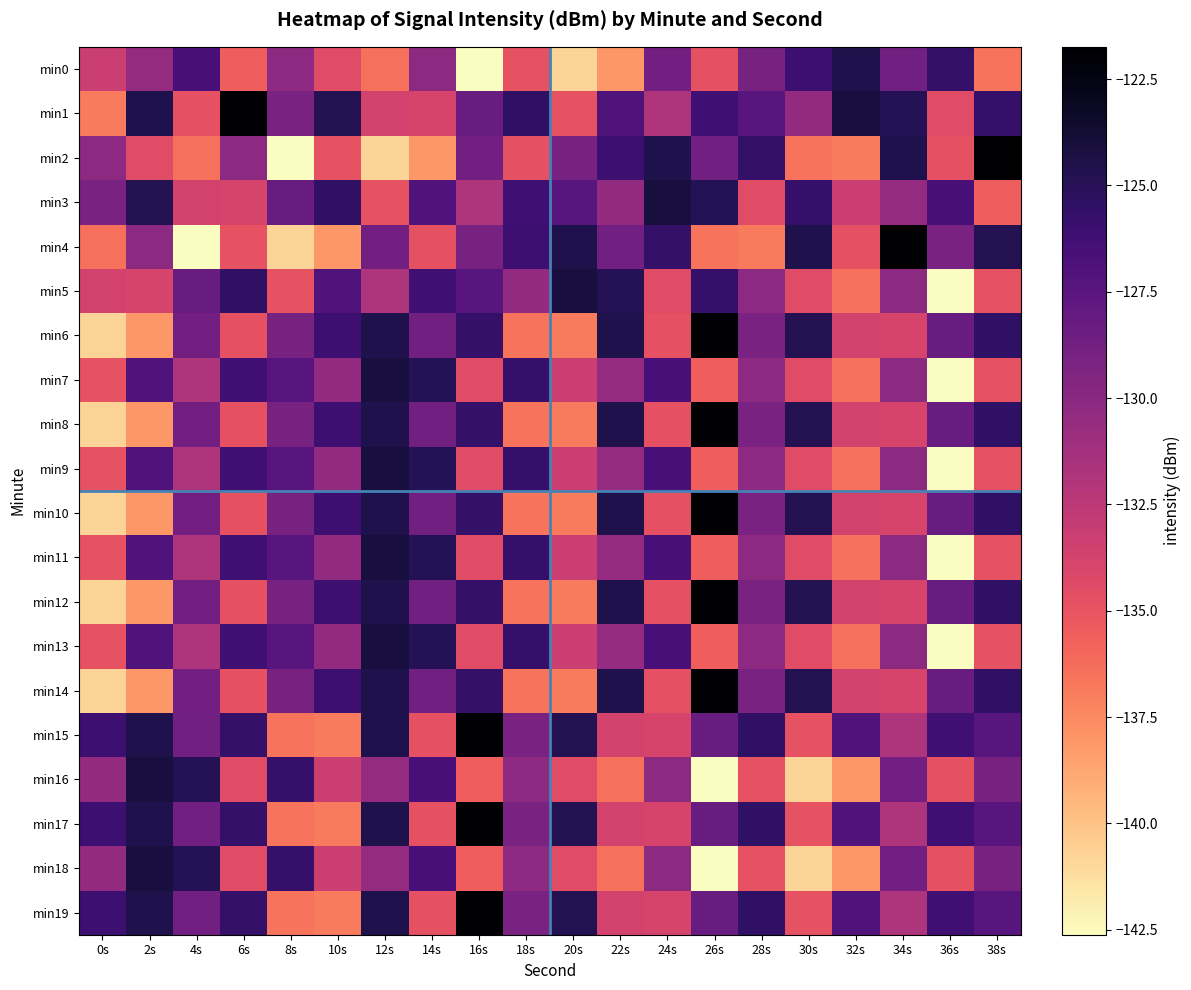

Reading left to right, transcribe all the data shown in this chart.

min0: 0s=-133.2	2s=-130.5	4s=-126.5	6s=-135.6	8s=-130.2	10s=-134.4	12s=-136.4	14s=-130.1	16s=-142.6	18s=-134.9	20s=-140.8	22s=-138.1	24s=-128.8	26s=-134.8	28s=-129.1	30s=-126.0	32s=-124.6	34s=-128.7	36s=-125.6	38s=-136.6
min1: 0s=-136.9	2s=-124.5	4s=-134.7	6s=-121.7	8s=-129.1	10s=-124.8	12s=-133.7	14s=-133.8	16s=-128.3	18s=-125.4	20s=-134.9	22s=-127.0	24s=-131.8	26s=-126.2	28s=-127.4	30s=-130.4	32s=-124.1	34s=-124.9	36s=-134.4	38s=-125.7
min2: 0s=-130.2	2s=-134.4	4s=-136.4	6s=-130.1	8s=-142.6	10s=-134.9	12s=-140.8	14s=-138.1	16s=-128.8	18s=-134.8	20s=-129.1	22s=-126.0	24s=-124.6	26s=-128.7	28s=-125.6	30s=-136.6	32s=-136.9	34s=-124.5	36s=-134.7	38s=-121.7
min3: 0s=-129.1	2s=-124.8	4s=-133.7	6s=-133.8	8s=-128.3	10s=-125.4	12s=-134.9	14s=-127.0	16s=-131.8	18s=-126.2	20s=-127.4	22s=-130.4	24s=-124.1	26s=-124.9	28s=-134.4	30s=-125.7	32s=-133.2	34s=-130.5	36s=-126.5	38s=-135.6
min4: 0s=-136.4	2s=-130.1	4s=-142.6	6s=-134.9	8s=-140.8	10s=-138.1	12s=-128.8	14s=-134.8	16s=-129.1	18s=-126.0	20s=-124.6	22s=-128.7	24s=-125.6	26s=-136.6	28s=-136.9	30s=-124.5	32s=-134.7	34s=-121.7	36s=-129.1	38s=-124.8
min5: 0s=-133.7	2s=-133.8	4s=-128.3	6s=-125.4	8s=-134.9	10s=-127.0	12s=-131.8	14s=-126.2	16s=-127.4	18s=-130.4	20s=-124.1	22s=-124.9	24s=-134.4	26s=-125.7	28s=-130.2	30s=-134.4	32s=-136.4	34s=-130.1	36s=-142.6	38s=-134.9
min6: 0s=-140.8	2s=-138.1	4s=-128.8	6s=-134.8	8s=-129.1	10s=-126.0	12s=-124.6	14s=-128.7	16s=-125.6	18s=-136.6	20s=-136.9	22s=-124.5	24s=-134.7	26s=-121.7	28s=-129.1	30s=-124.8	32s=-133.7	34s=-133.8	36s=-128.3	38s=-125.4
min7: 0s=-134.9	2s=-127.0	4s=-131.8	6s=-126.2	8s=-127.4	10s=-130.4	12s=-124.1	14s=-124.9	16s=-134.4	18s=-125.7	20s=-133.2	22s=-130.5	24s=-126.5	26s=-135.6	28s=-130.2	30s=-134.4	32s=-136.4	34s=-130.1	36s=-142.6	38s=-134.9
min8: 0s=-140.8	2s=-138.1	4s=-128.8	6s=-134.8	8s=-129.1	10s=-126.0	12s=-124.6	14s=-128.7	16s=-125.6	18s=-136.6	20s=-136.9	22s=-124.5	24s=-134.7	26s=-121.7	28s=-129.1	30s=-124.8	32s=-133.7	34s=-133.8	36s=-128.3	38s=-125.4
min9: 0s=-134.9	2s=-127.0	4s=-131.8	6s=-126.2	8s=-127.4	10s=-130.4	12s=-124.1	14s=-124.9	16s=-134.4	18s=-125.7	20s=-133.2	22s=-130.5	24s=-126.5	26s=-135.6	28s=-130.2	30s=-134.4	32s=-136.4	34s=-130.1	36s=-142.6	38s=-134.9
min10: 0s=-140.8	2s=-138.1	4s=-128.8	6s=-134.8	8s=-129.1	10s=-126.0	12s=-124.6	14s=-128.7	16s=-125.6	18s=-136.6	20s=-136.9	22s=-124.5	24s=-134.7	26s=-121.7	28s=-129.1	30s=-124.8	32s=-133.7	34s=-133.8	36s=-128.3	38s=-125.4
min11: 0s=-134.9	2s=-127.0	4s=-131.8	6s=-126.2	8s=-127.4	10s=-130.4	12s=-124.1	14s=-124.9	16s=-134.4	18s=-125.7	20s=-133.2	22s=-130.5	24s=-126.5	26s=-135.6	28s=-130.2	30s=-134.4	32s=-136.4	34s=-130.1	36s=-142.6	38s=-134.9
min12: 0s=-140.8	2s=-138.1	4s=-128.8	6s=-134.8	8s=-129.1	10s=-126.0	12s=-124.6	14s=-128.7	16s=-125.6	18s=-136.6	20s=-136.9	22s=-124.5	24s=-134.7	26s=-121.7	28s=-129.1	30s=-124.8	32s=-133.7	34s=-133.8	36s=-128.3	38s=-125.4
min13: 0s=-134.9	2s=-127.0	4s=-131.8	6s=-126.2	8s=-127.4	10s=-130.4	12s=-124.1	14s=-124.9	16s=-134.4	18s=-125.7	20s=-133.2	22s=-130.5	24s=-126.5	26s=-135.6	28s=-130.2	30s=-134.4	32s=-136.4	34s=-130.1	36s=-142.6	38s=-134.9
min14: 0s=-140.8	2s=-138.1	4s=-128.8	6s=-134.8	8s=-129.1	10s=-126.0	12s=-124.6	14s=-128.7	16s=-125.6	18s=-136.6	20s=-136.9	22s=-124.5	24s=-134.7	26s=-121.7	28s=-129.1	30s=-124.8	32s=-133.7	34s=-133.8	36s=-128.3	38s=-125.4
min15: 0s=-126.0	2s=-124.6	4s=-128.7	6s=-125.6	8s=-136.6	10s=-136.9	12s=-124.5	14s=-134.7	16s=-121.7	18s=-129.1	20s=-124.8	22s=-133.7	24s=-133.8	26s=-128.3	28s=-125.4	30s=-134.9	32s=-127.0	34s=-131.8	36s=-126.2	38s=-127.4
min16: 0s=-130.4	2s=-124.1	4s=-124.9	6s=-134.4	8s=-125.7	10s=-133.2	12s=-130.5	14s=-126.5	16s=-135.6	18s=-130.2	20s=-134.4	22s=-136.4	24s=-130.1	26s=-142.6	28s=-134.9	30s=-140.8	32s=-138.1	34s=-128.8	36s=-134.8	38s=-129.1
min17: 0s=-126.0	2s=-124.6	4s=-128.7	6s=-125.6	8s=-136.6	10s=-136.9	12s=-124.5	14s=-134.7	16s=-121.7	18s=-129.1	20s=-124.8	22s=-133.7	24s=-133.8	26s=-128.3	28s=-125.4	30s=-134.9	32s=-127.0	34s=-131.8	36s=-126.2	38s=-127.4
min18: 0s=-130.4	2s=-124.1	4s=-124.9	6s=-134.4	8s=-125.7	10s=-133.2	12s=-130.5	14s=-126.5	16s=-135.6	18s=-130.2	20s=-134.4	22s=-136.4	24s=-130.1	26s=-142.6	28s=-134.9	30s=-140.8	32s=-138.1	34s=-128.8	36s=-134.8	38s=-129.1
min19: 0s=-126.0	2s=-124.6	4s=-128.7	6s=-125.6	8s=-136.6	10s=-136.9	12s=-124.5	14s=-134.7	16s=-121.7	18s=-129.1	20s=-124.8	22s=-133.7	24s=-133.8	26s=-128.3	28s=-125.4	30s=-134.9	32s=-127.0	34s=-131.8	36s=-126.2	38s=-127.4